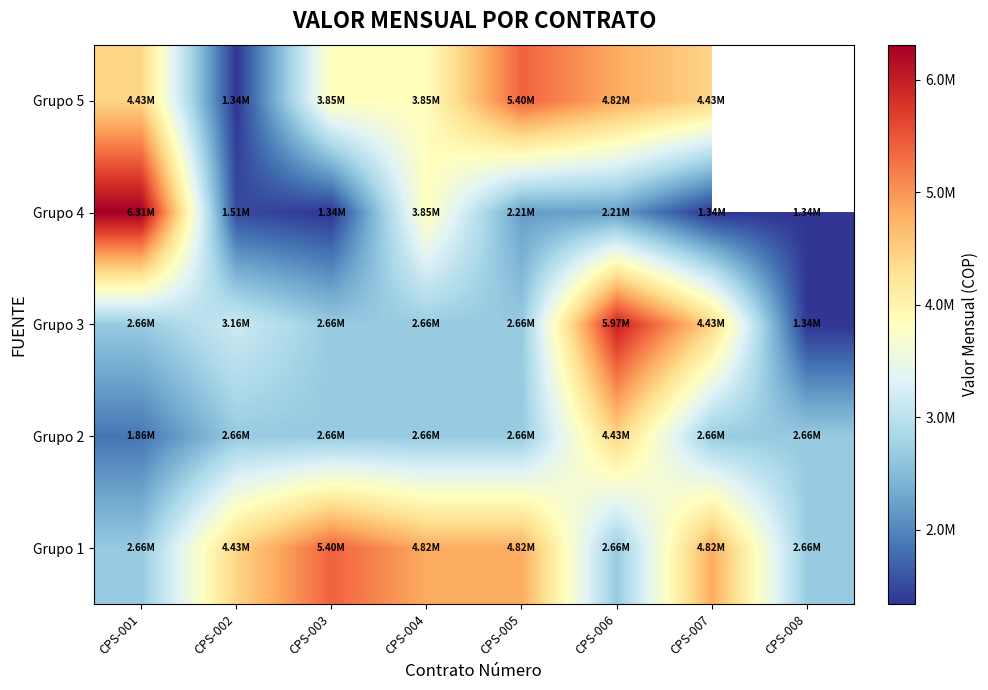

Is it true that Grupo 2 equals 1857995.9 at CPS-002?

False